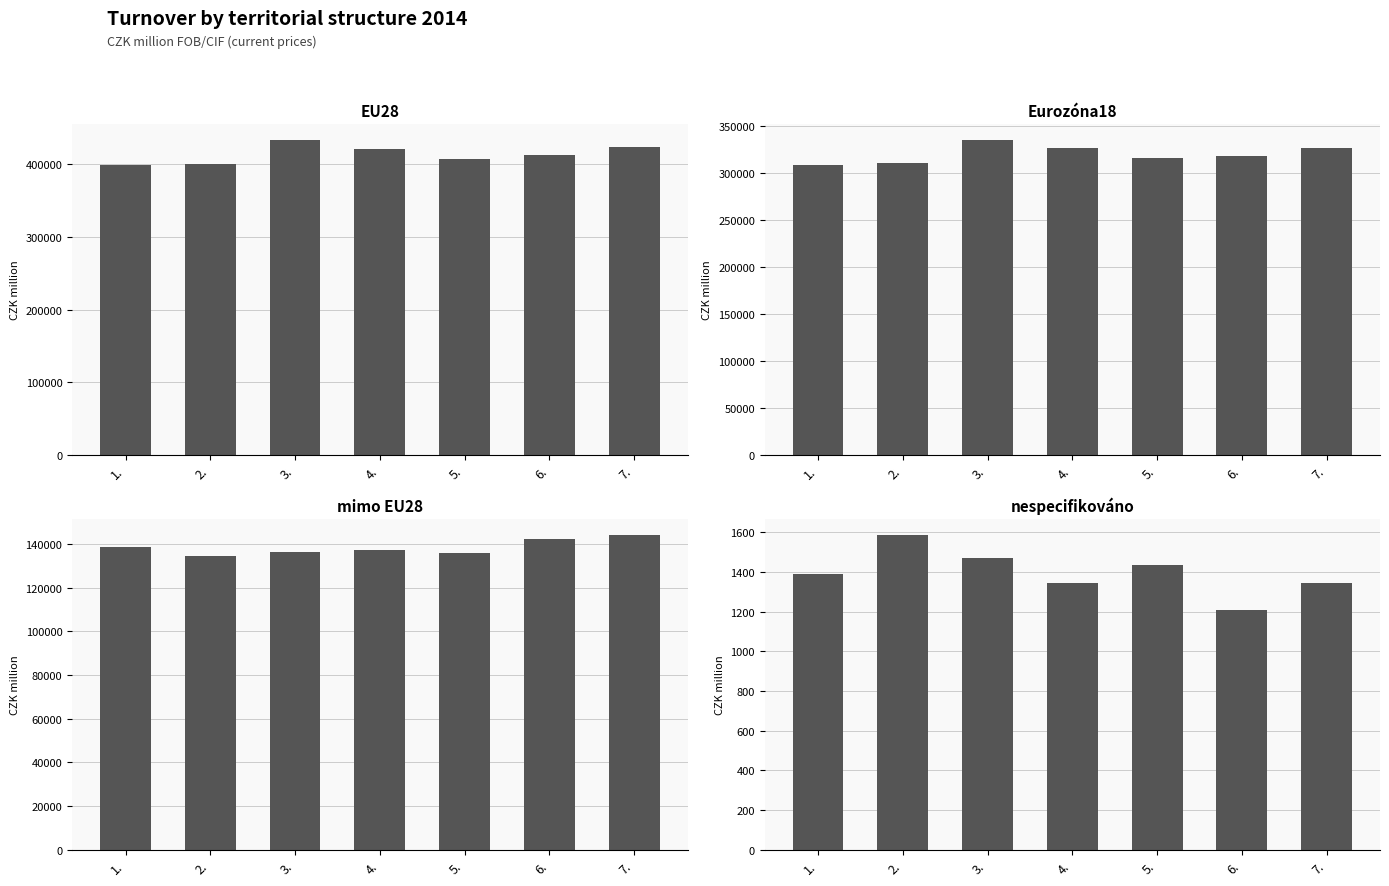

Which has a higher value, 3. or 1.?

3.